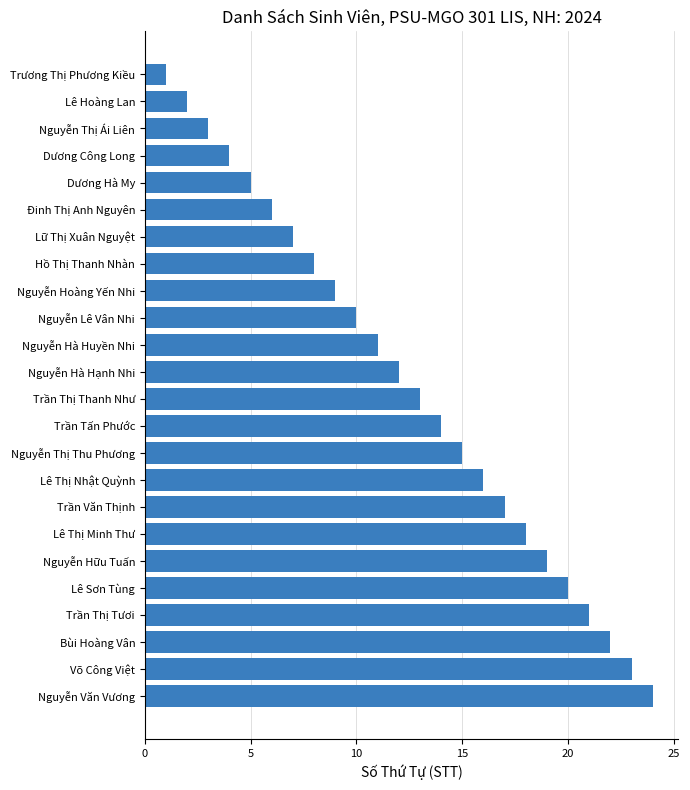

What is the change in value from Nguyễn Thị Ái Liên to Trần Thị Tươi?

+18